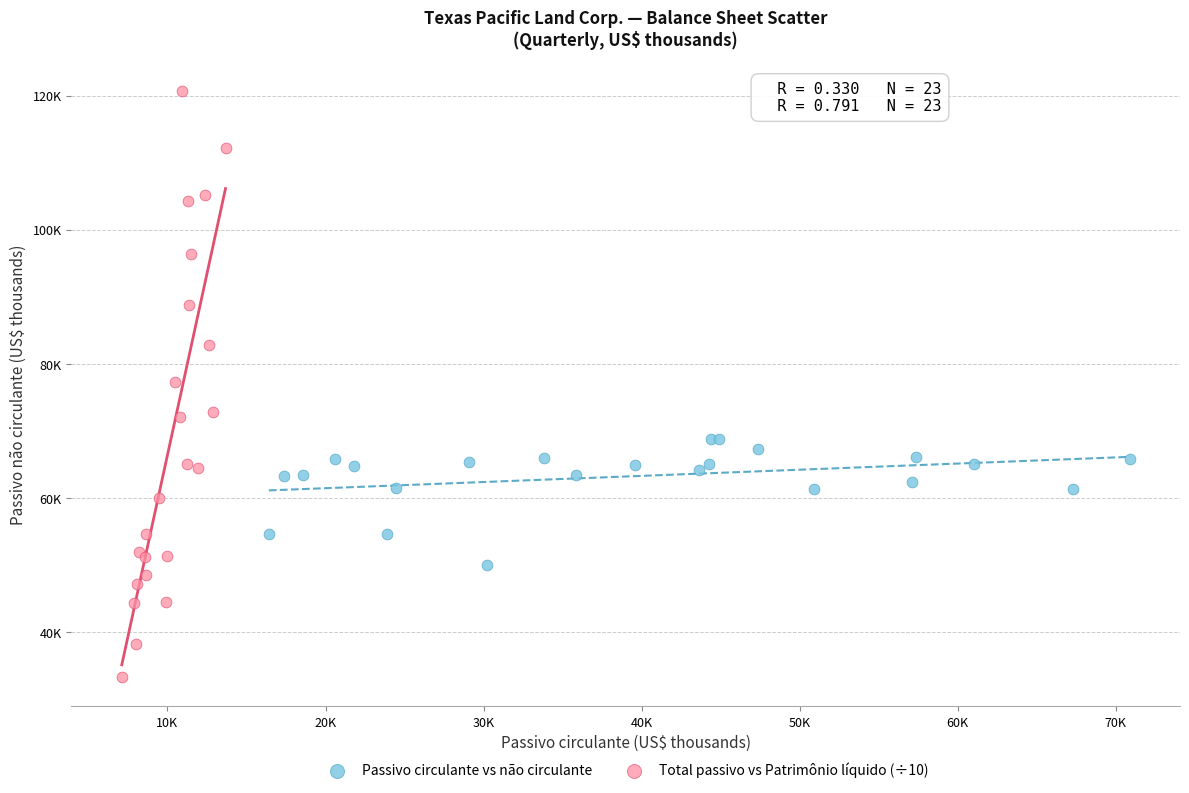

Which series has the widest spread of Y values?

Total passivo vs Patrimônio líquido (÷10)